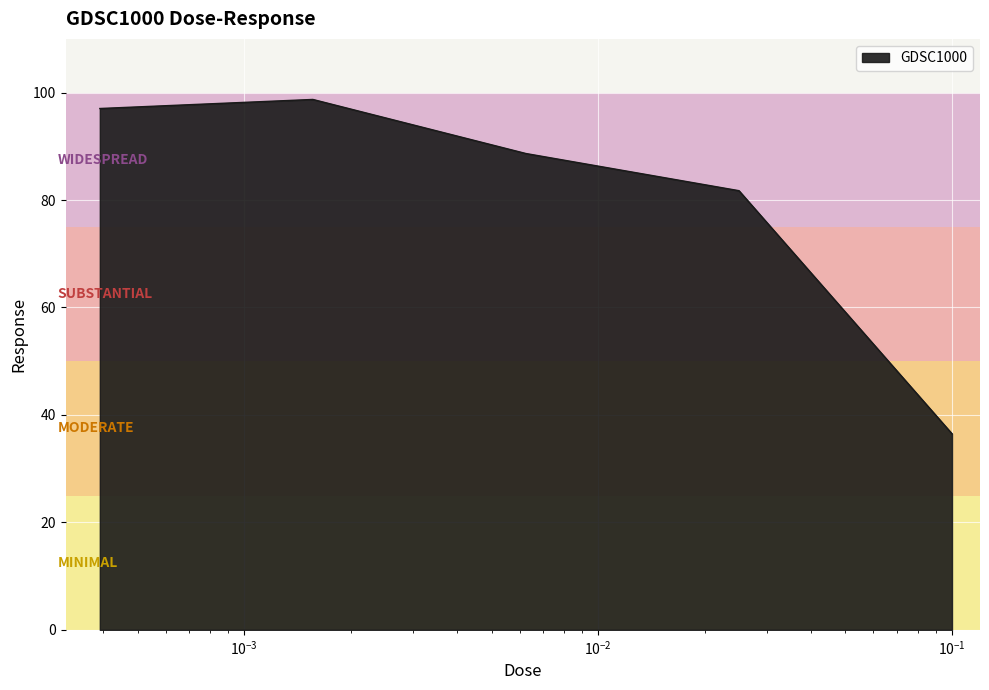

True or false: there are more than 2 points higher than both neighbors.

False